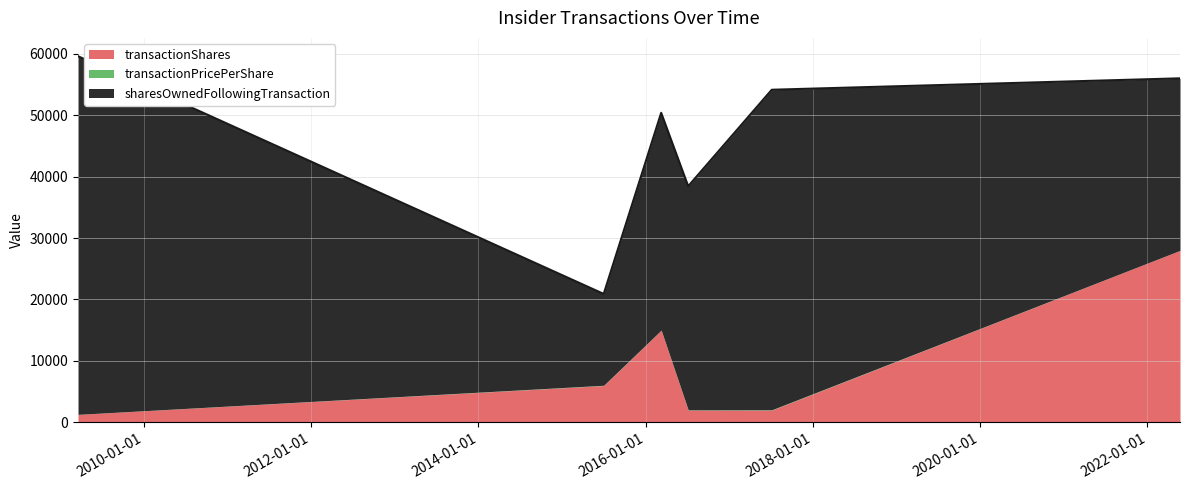

What position from the left is 2015-07-02?

2